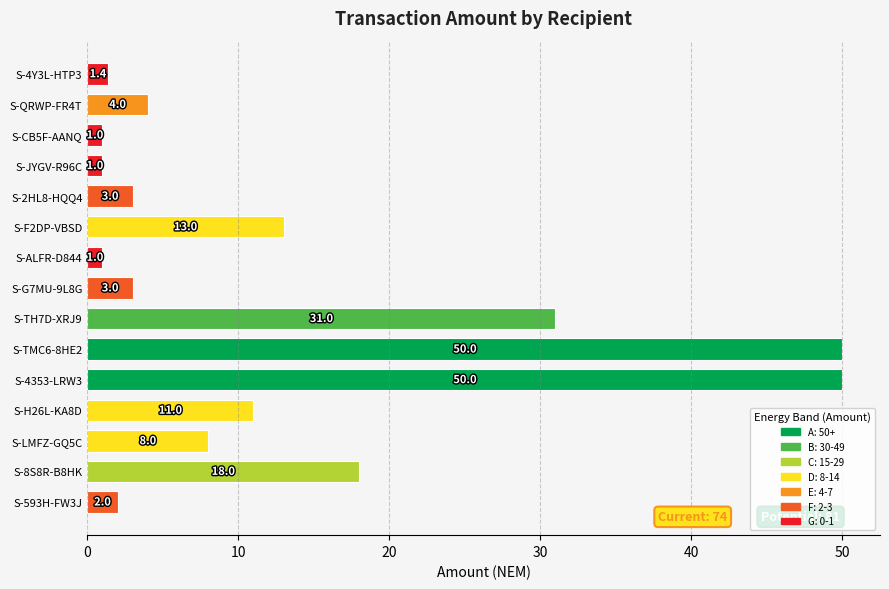

What is the value of the 7th bar from the top?

1.0